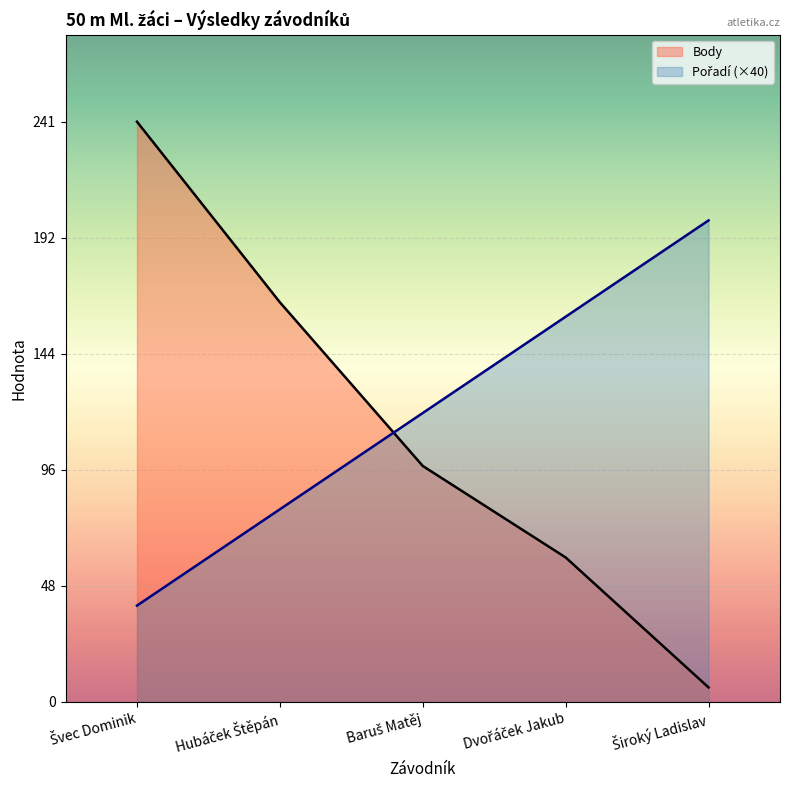

What position from the left is Široký Ladislav?

5